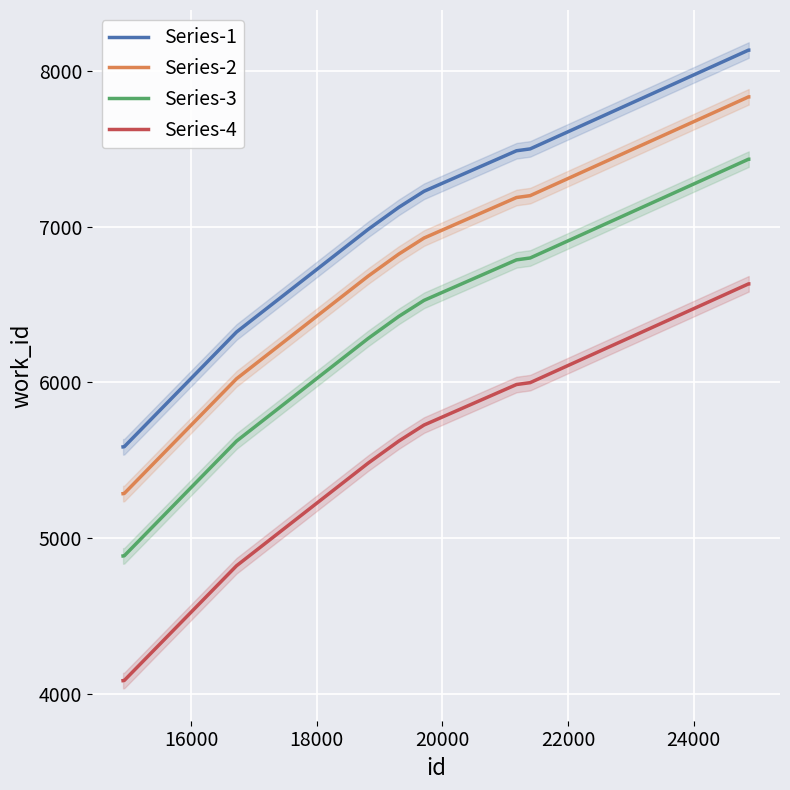

What is the difference between the maximum and minimum values in the Series-2 series?

2546